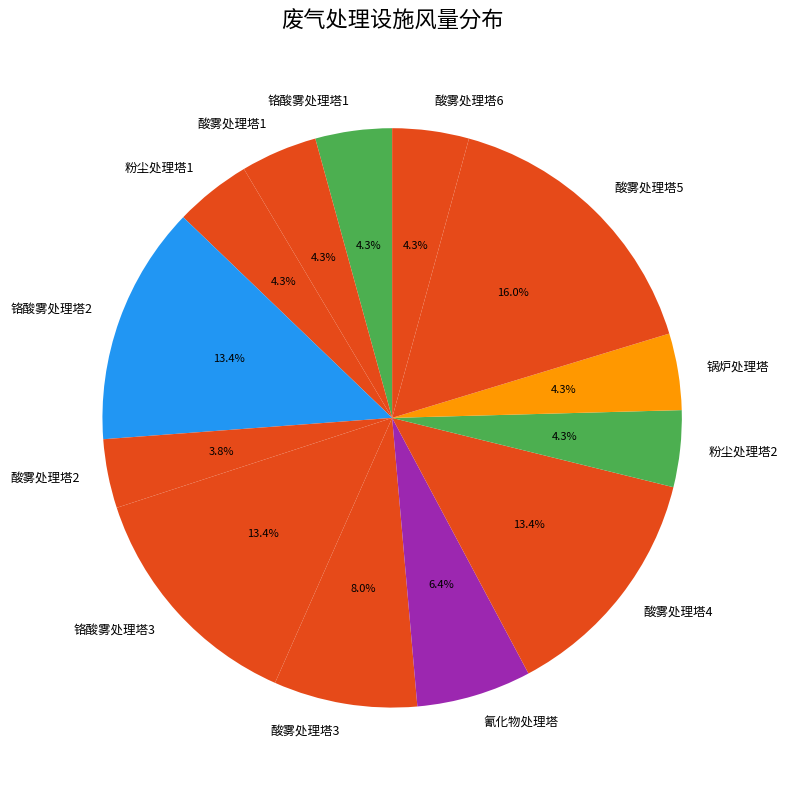

Combined, do 酸雾处理塔5 and 粉尘处理塔2 account for over 50%?

No